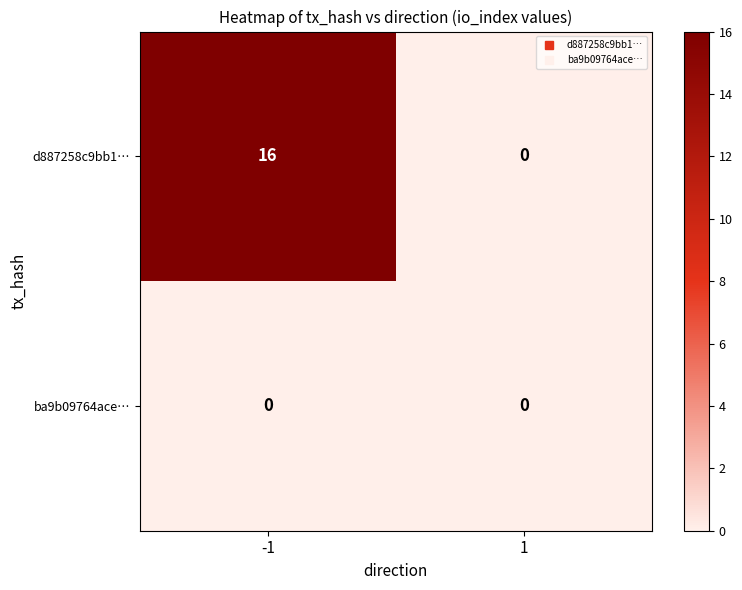

What is the approximate value of d887258c9bb1… at -1?

16